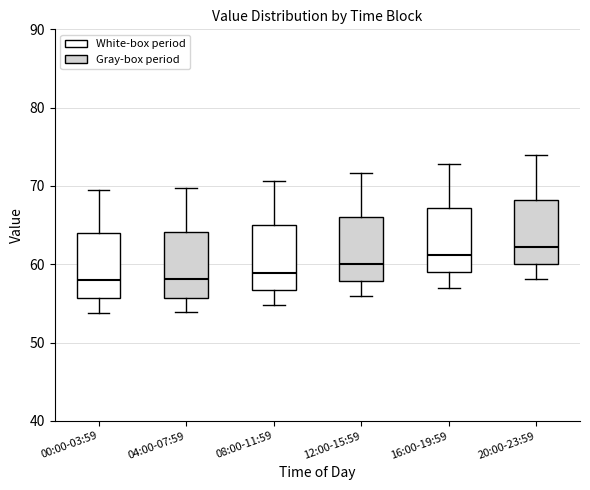

Reading left to right, read every box against the y-axis: the position of its median line, the range the box covers, and the ends of its whiskers. The values are not printed on the chart, so give them approximately, as read against the axis.

00:00-03:59: median 58, box 56 to 64, whiskers 54 to 70
04:00-07:59: median 58, box 56 to 64, whiskers 54 to 70
08:00-11:59: median 59, box 57 to 65, whiskers 55 to 71
12:00-15:59: median 60, box 58 to 66, whiskers 56 to 72
16:00-19:59: median 61, box 59 to 67, whiskers 57 to 73
20:00-23:59: median 62, box 60 to 68, whiskers 58 to 74